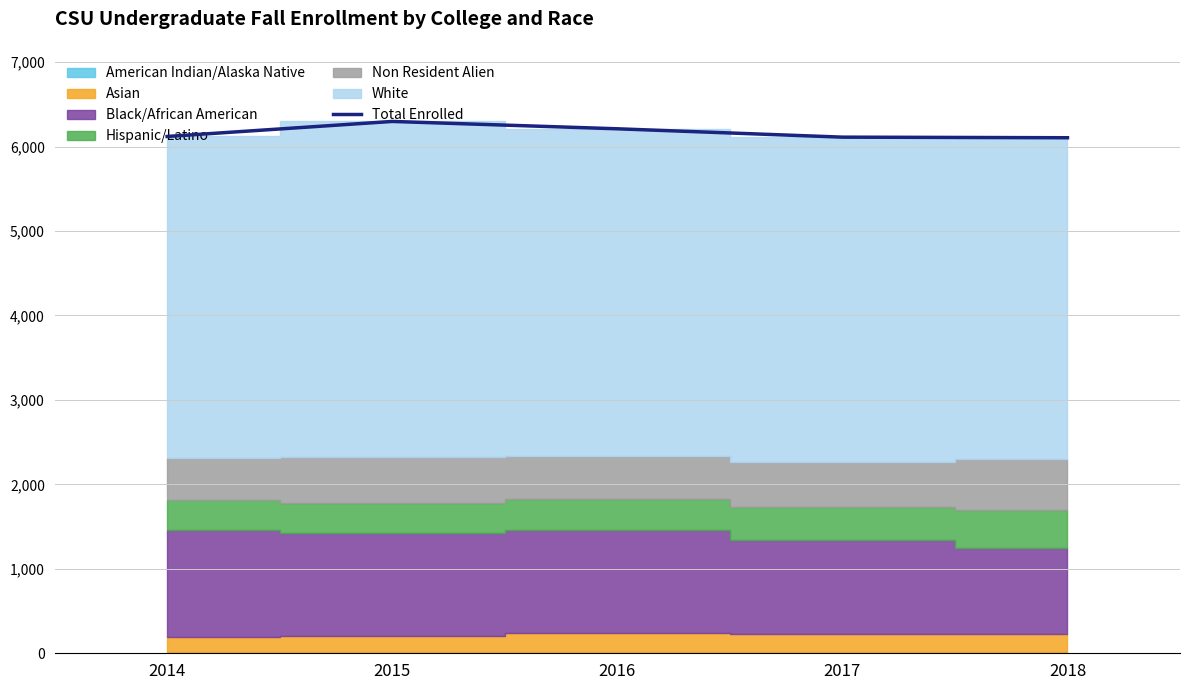

Is it true that the value at 2016 is 2710?

False